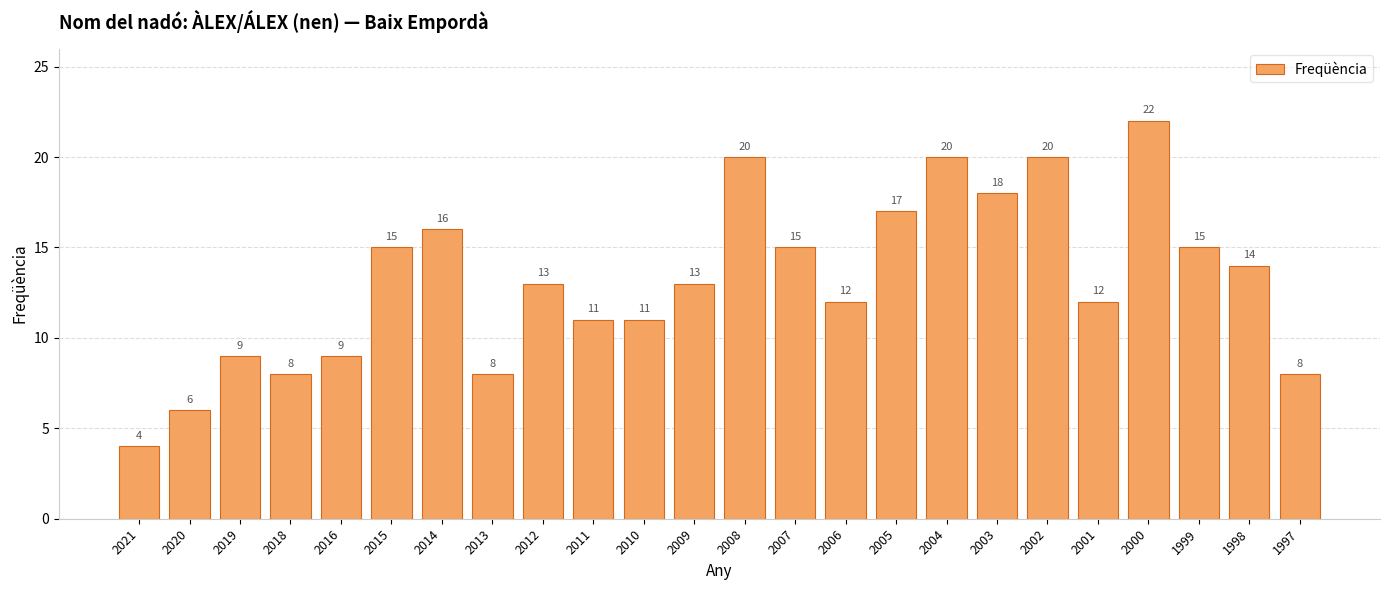

What value does the data have at 2003, to the nearest 5?

20